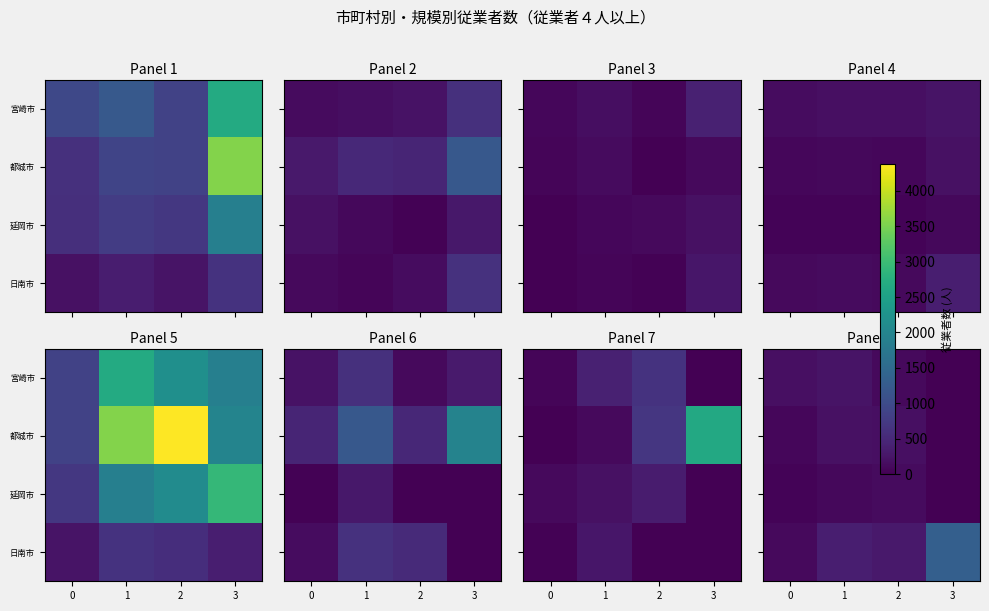

Between 3 and 2, which is larger?

2